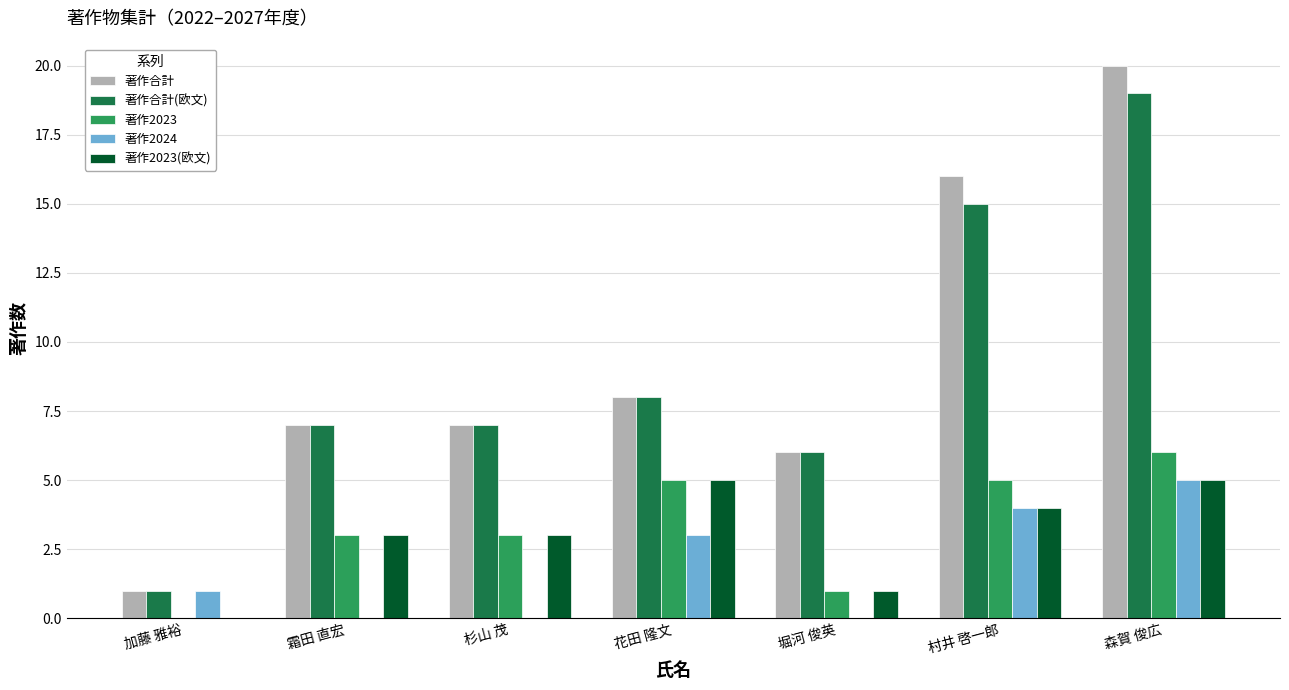

The value of 著作合計(欧文) at 堀河 俊英 is 6. True or false?

True